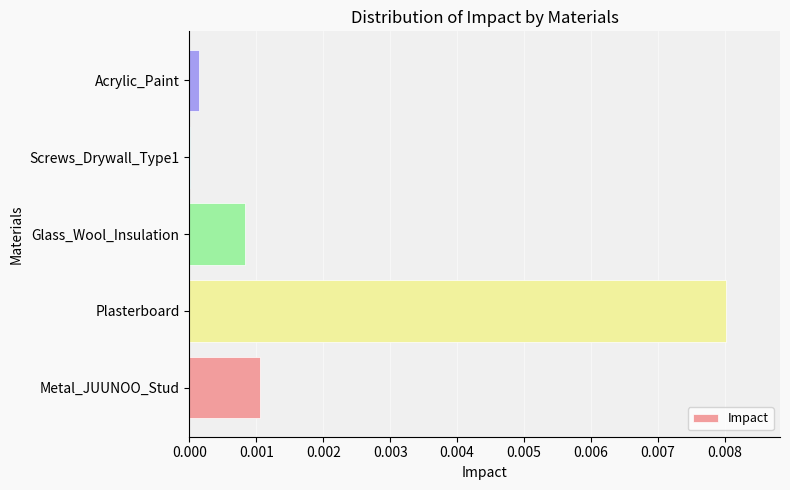

Is it true that the value at Screws_Drywall_Type1 is 0.0?

True